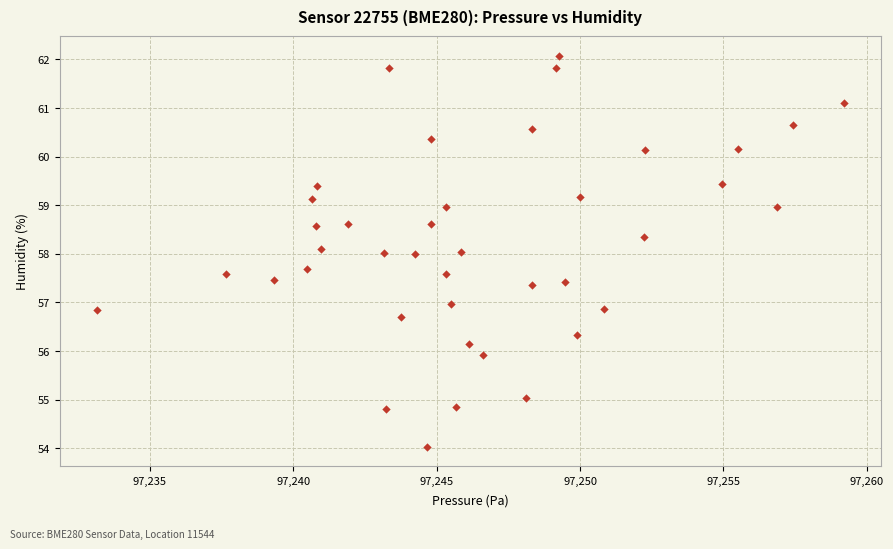

What is the range of Y values (max minus min)?

8.0